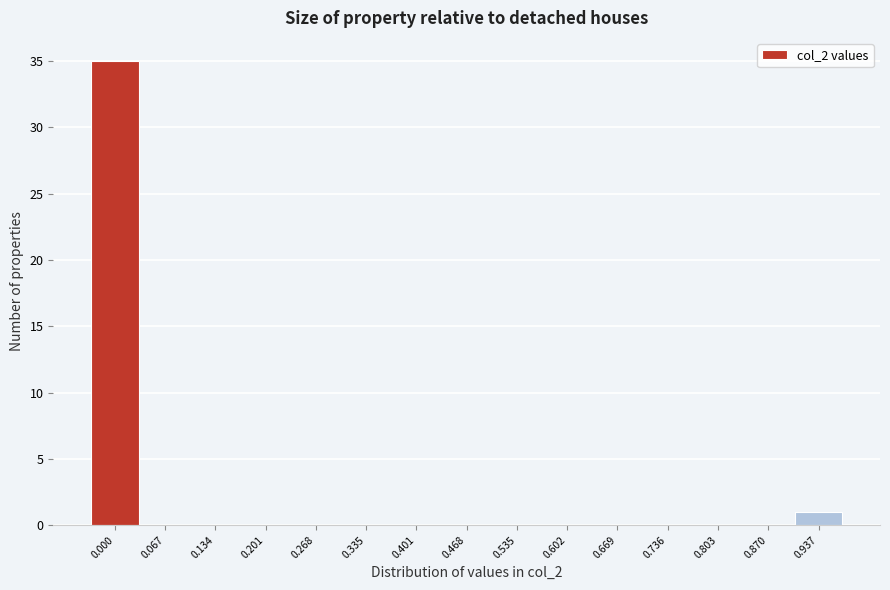

Reading left to right, list all the values displayed in this chart.

0.000=35	0.067=0	0.134=0	0.201=0	0.268=0	0.335=0	0.401=0	0.468=0	0.535=0	0.602=0	0.669=0	0.736=0	0.803=0	0.870=0	0.937=1